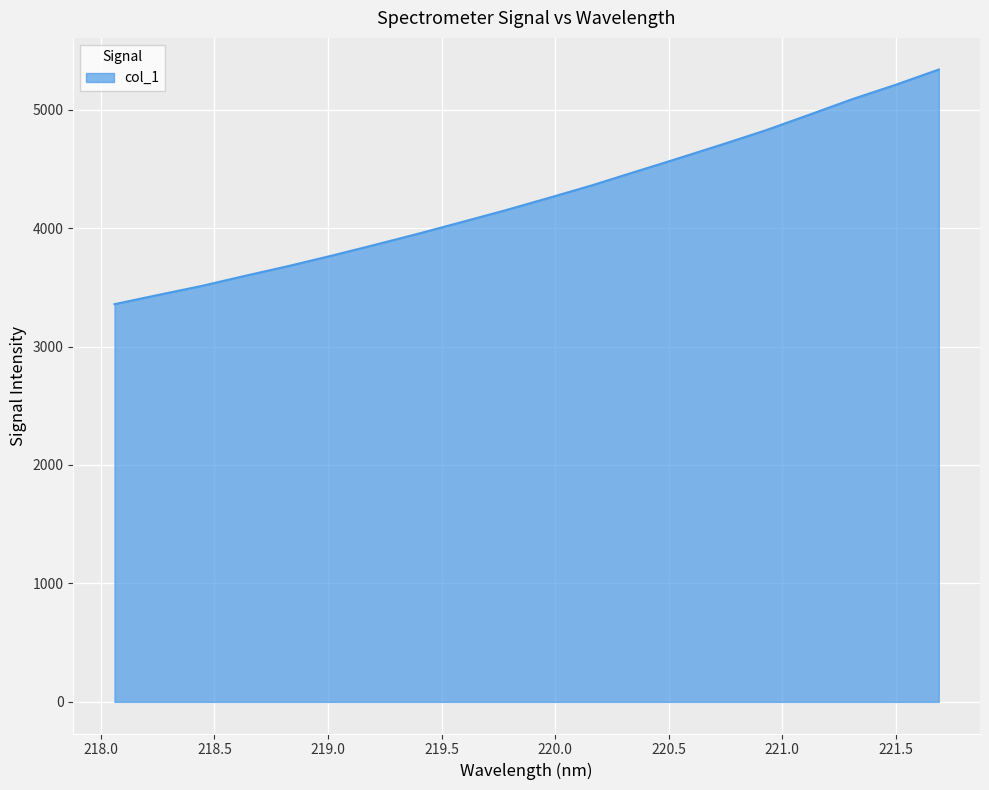

What is the maximum value shown in the chart?

5338.8